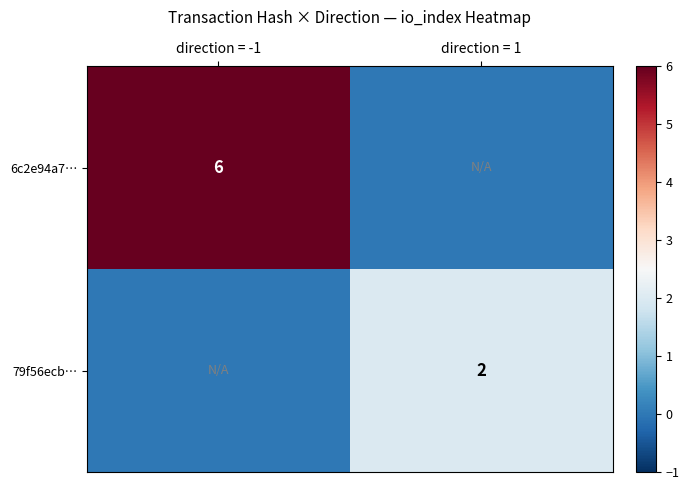

Is the value of 6c2e94a7… at direction = -1 greater than the value of 79f56ecb… at direction = 1?

Yes